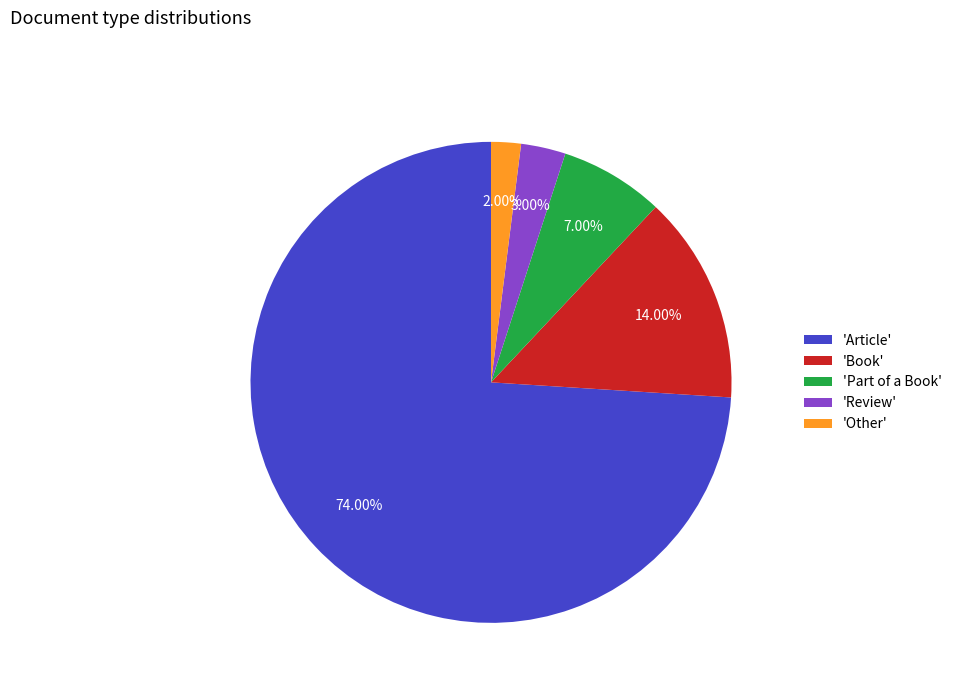

How many segments does this pie chart have?

5